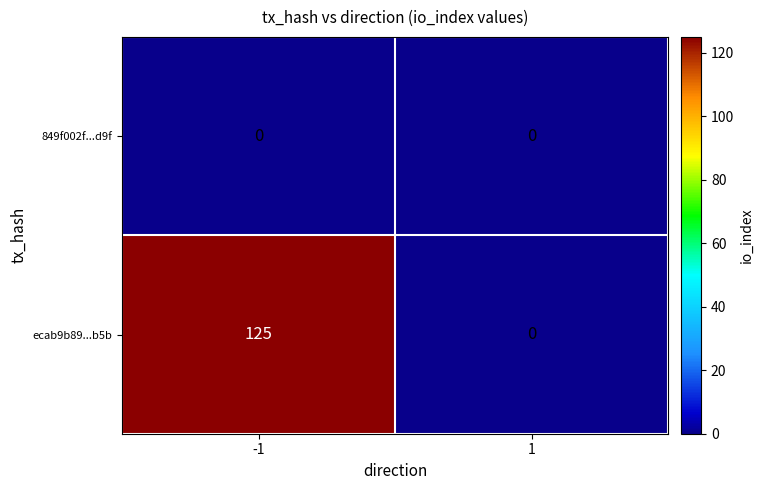

What is the greatest value displayed?

125